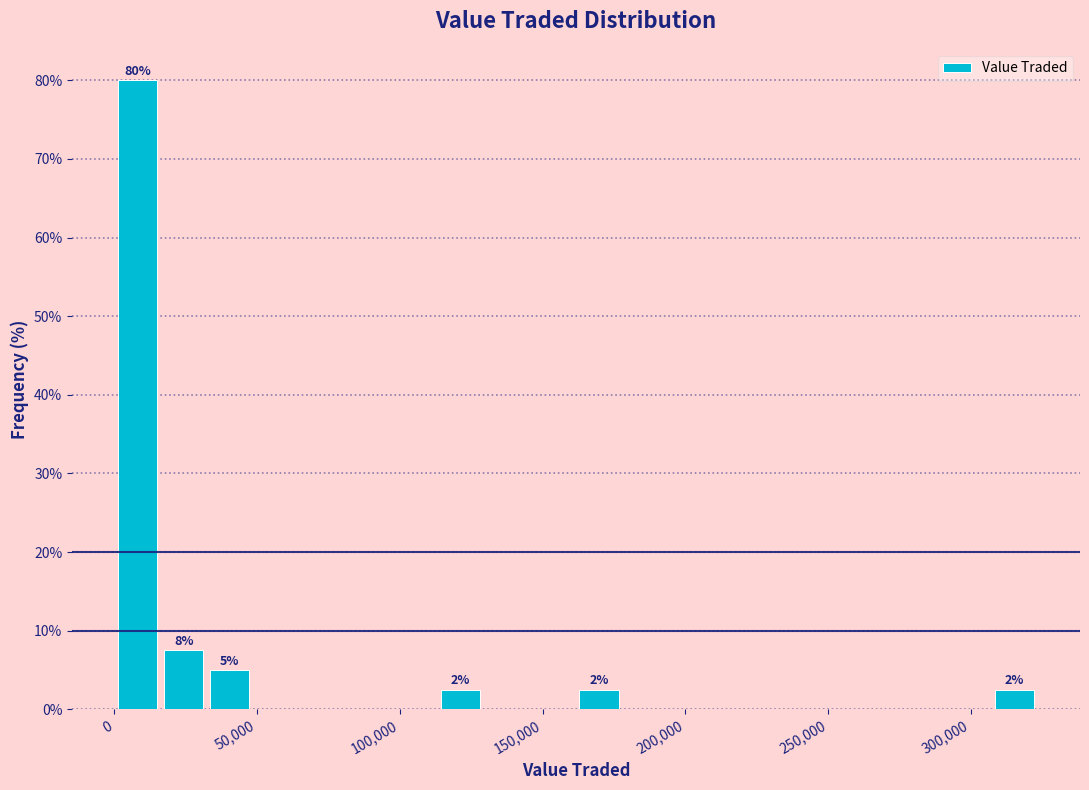

Around what value on the x-axis is the tallest bar? Give the approximate position of its centre, as read against the axis.

10000